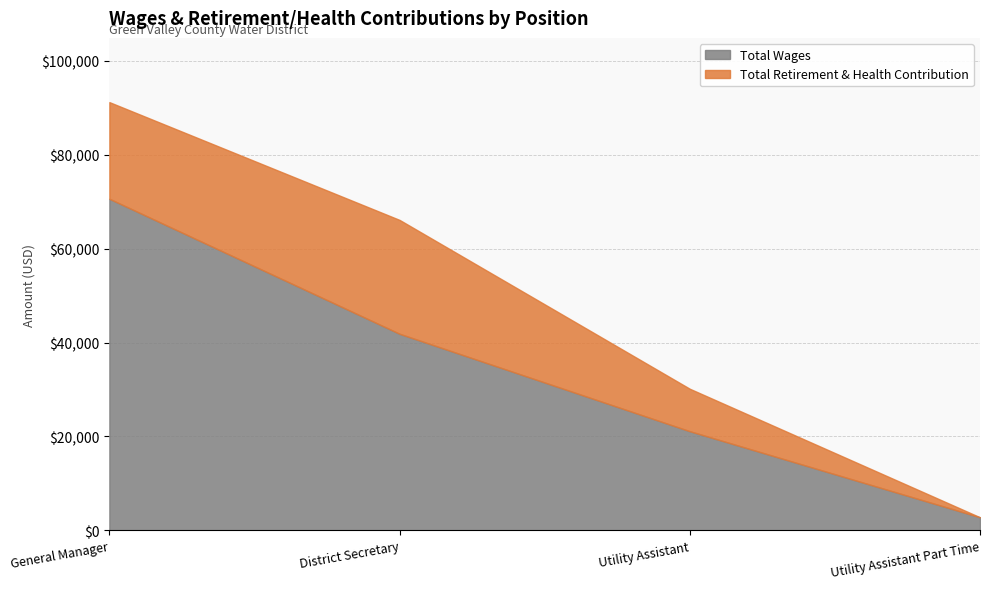

Is it true that Total Retirement & Health Contribution equals 9051 at Utility Assistant?

True